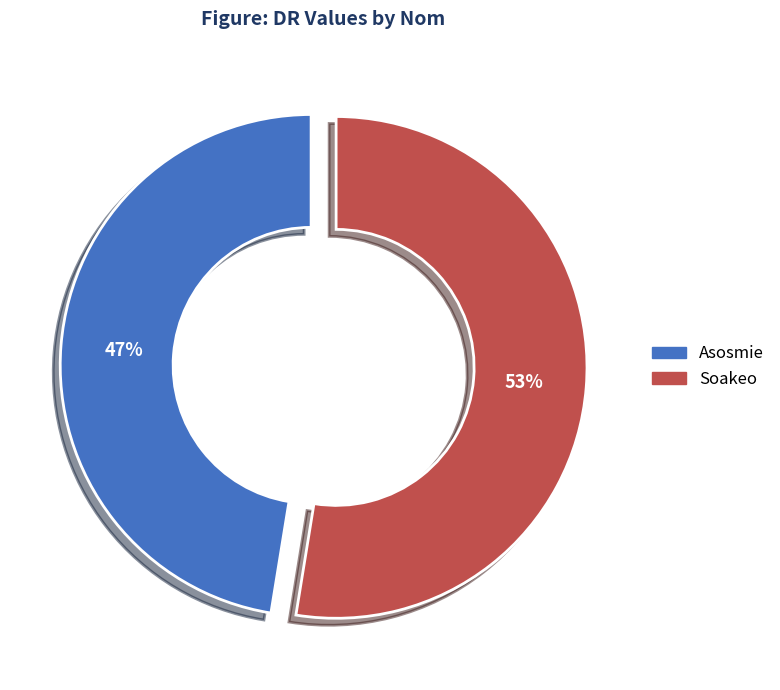

What percentage is the Asosmie slice, to the nearest percent?

47%